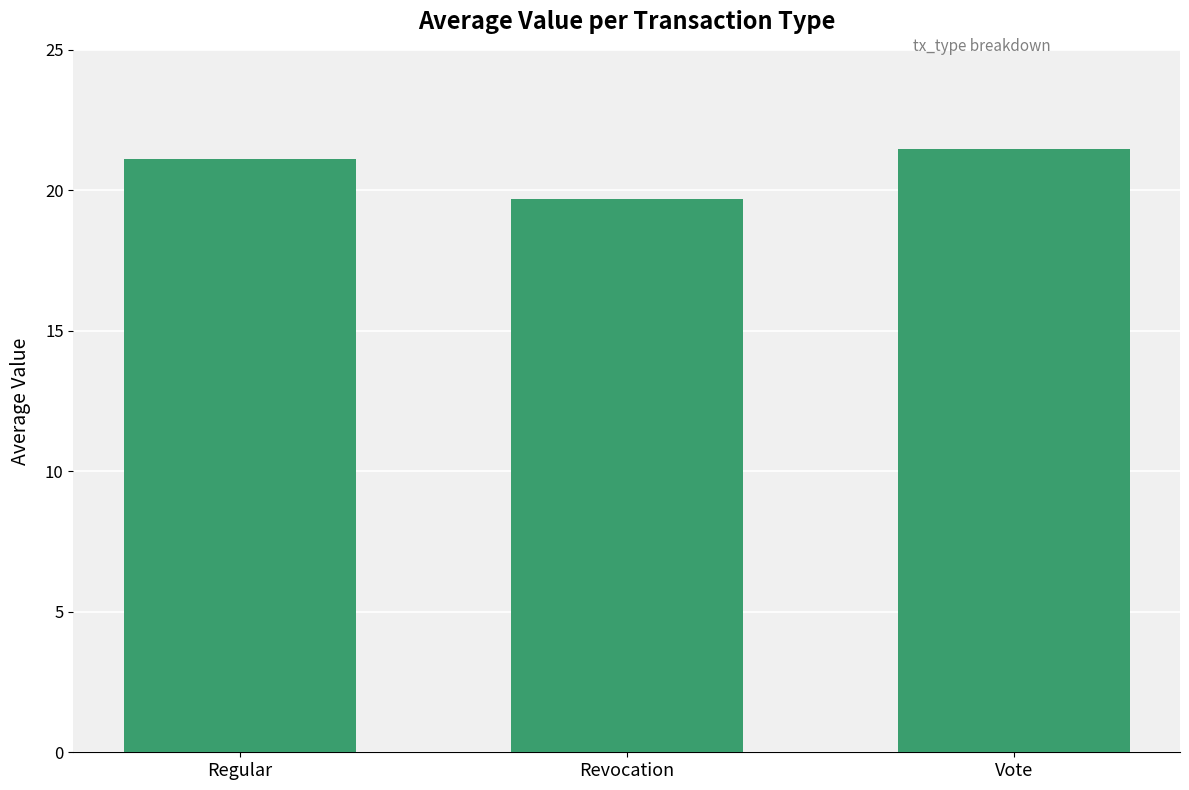

The chart shows a value of 19.7 at Revocation. True or false?

True